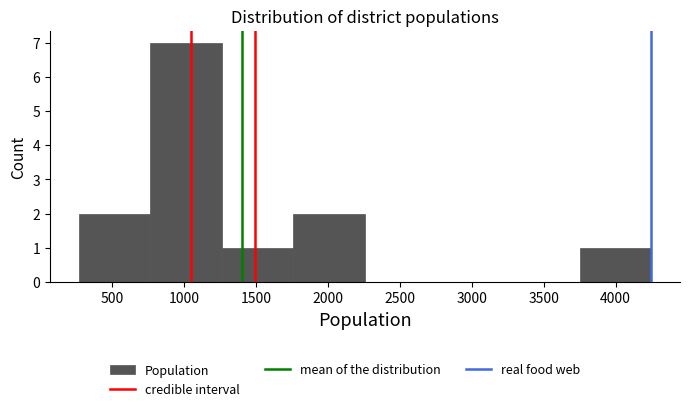

Reading left to right, transcribe this chart: for each bar, give the range it covers on the x-axis and its height. Neither the bar edges nor the heights are printed on the chart, so give them approximately, as read against the axes.

250 to 750: 2
750 to 1250: 7
1250 to 1750: 1
1750 to 2250: 2
2250 to 2750: 0
2750 to 3250: 0
3250 to 3750: 0
3750 to 4250: 1